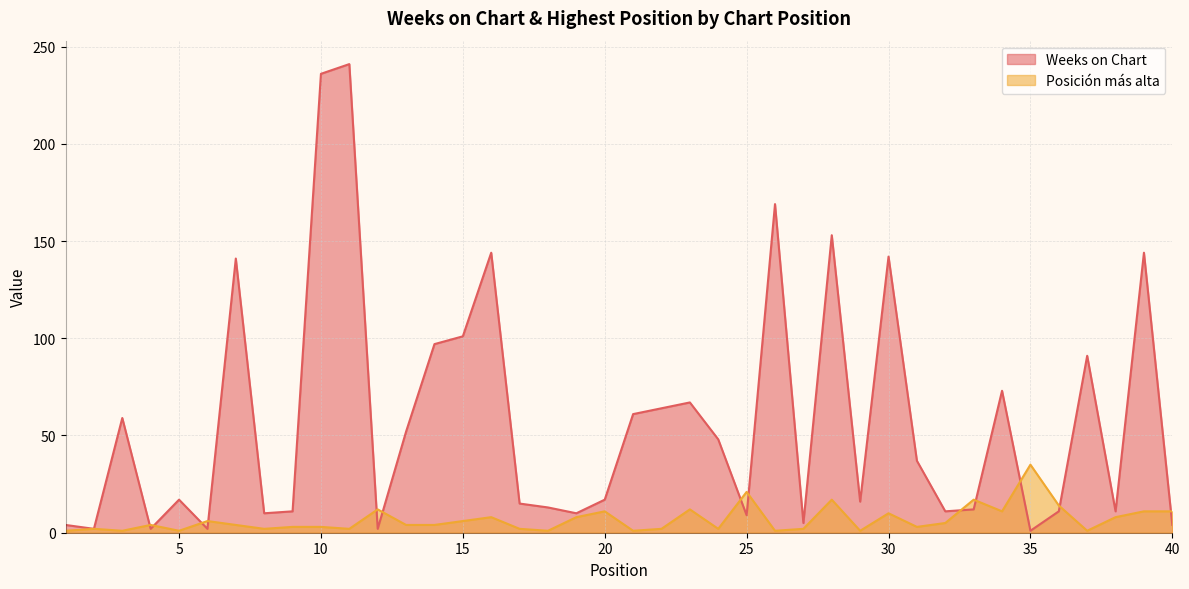

Which has a higher value, 31 or 7?

7